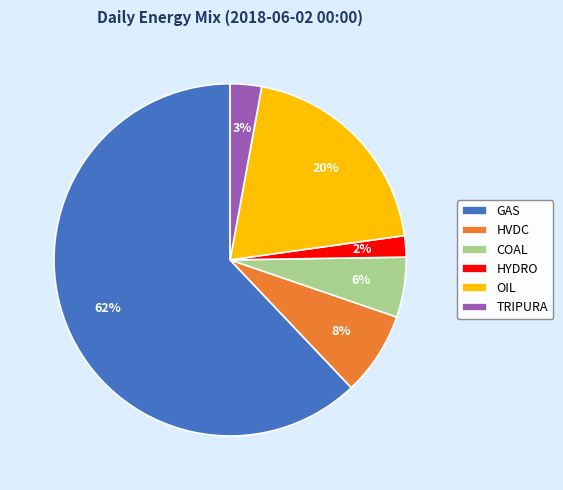

Rank the categories by value from lowest to highest.

HYDRO, TRIPURA, COAL, HVDC, OIL, GAS